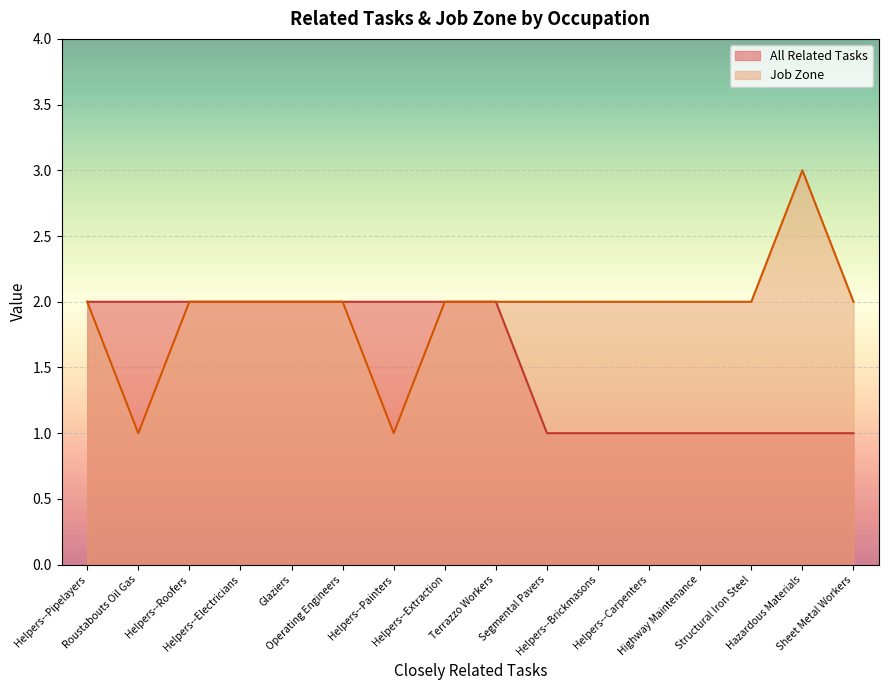

What is the value of the All Related Tasks point at the 16th from the left?

1